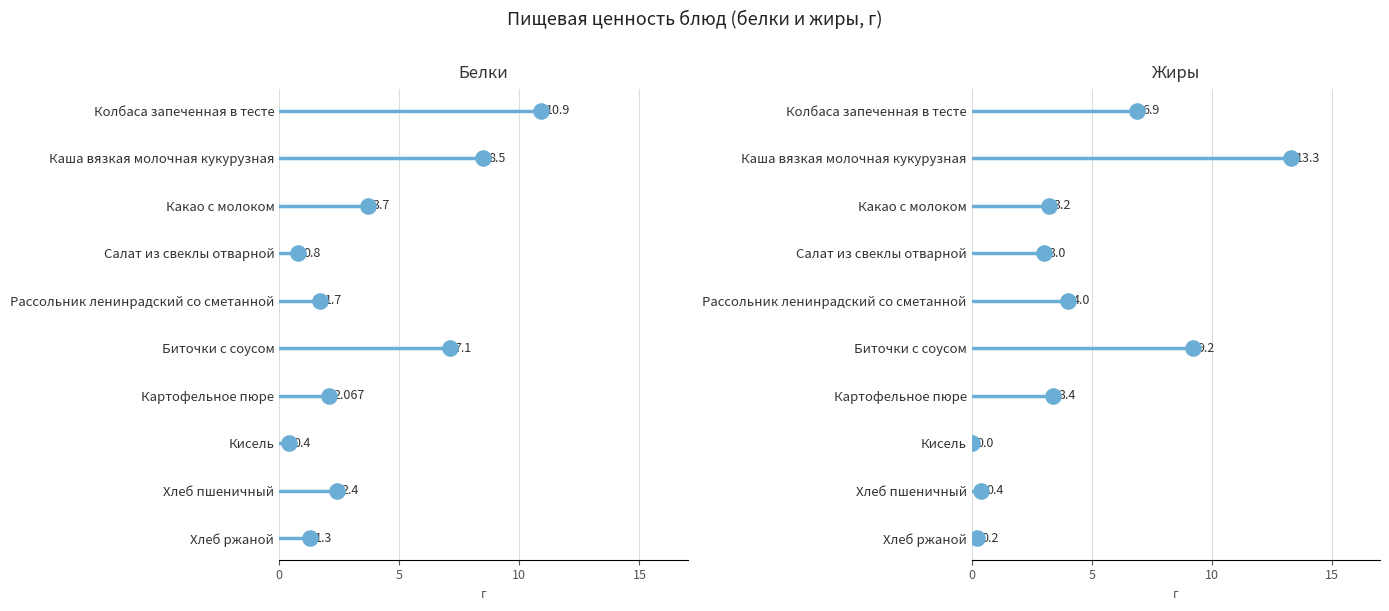

At how many categories does at least one series exceed 12?

1